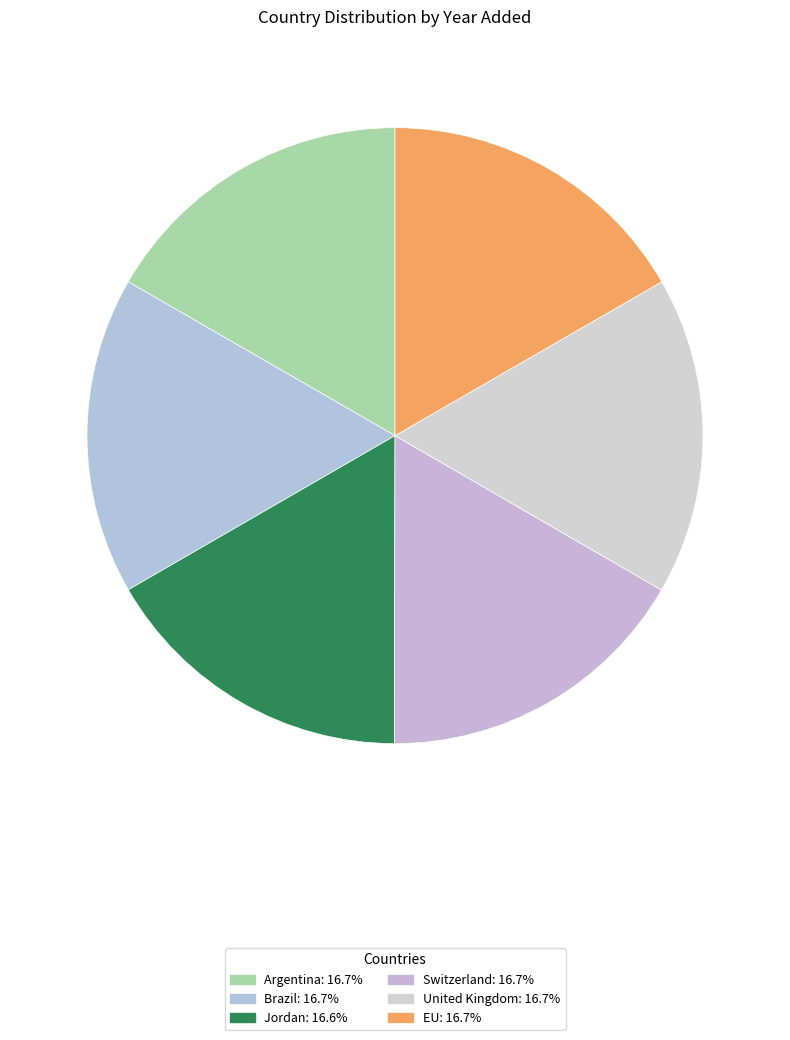

Is there a majority slice in this chart?

No